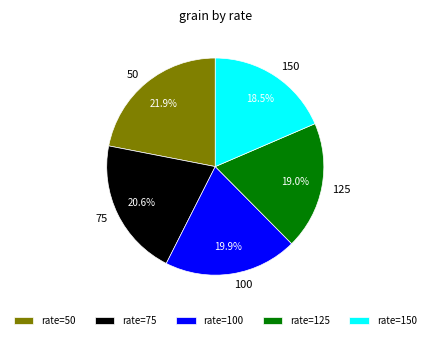

True or false: 125 accounts for 19% of the total.

True